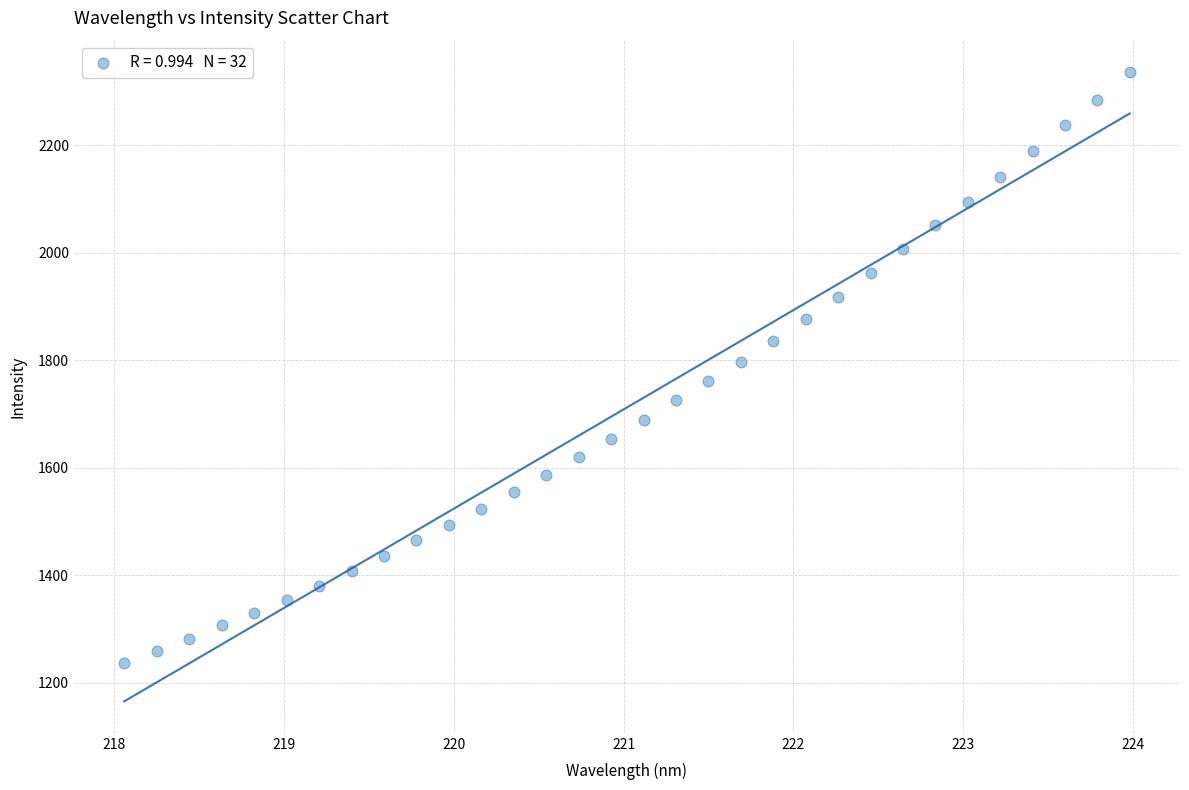

What is the range of Y values (max minus min)?

1098.7